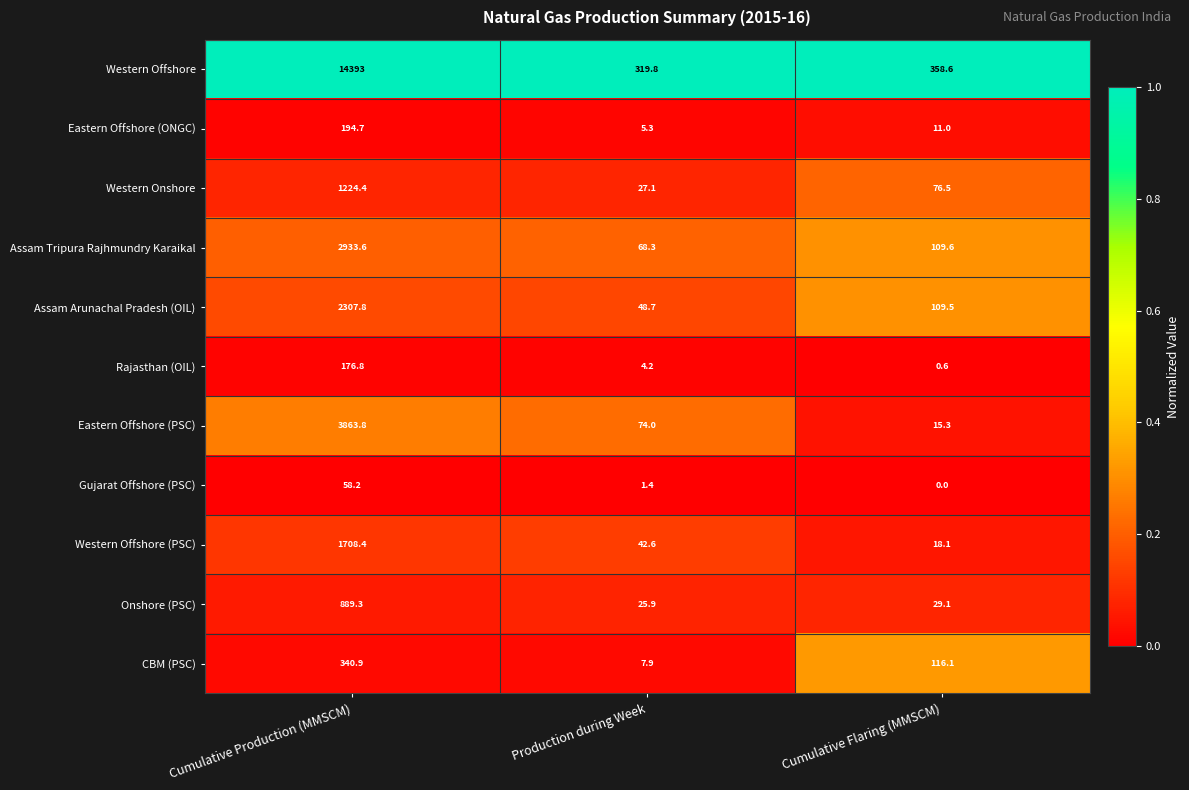

The Eastern Offshore (ONGC) series shows 7.4 at Production during Week. True or false?

False